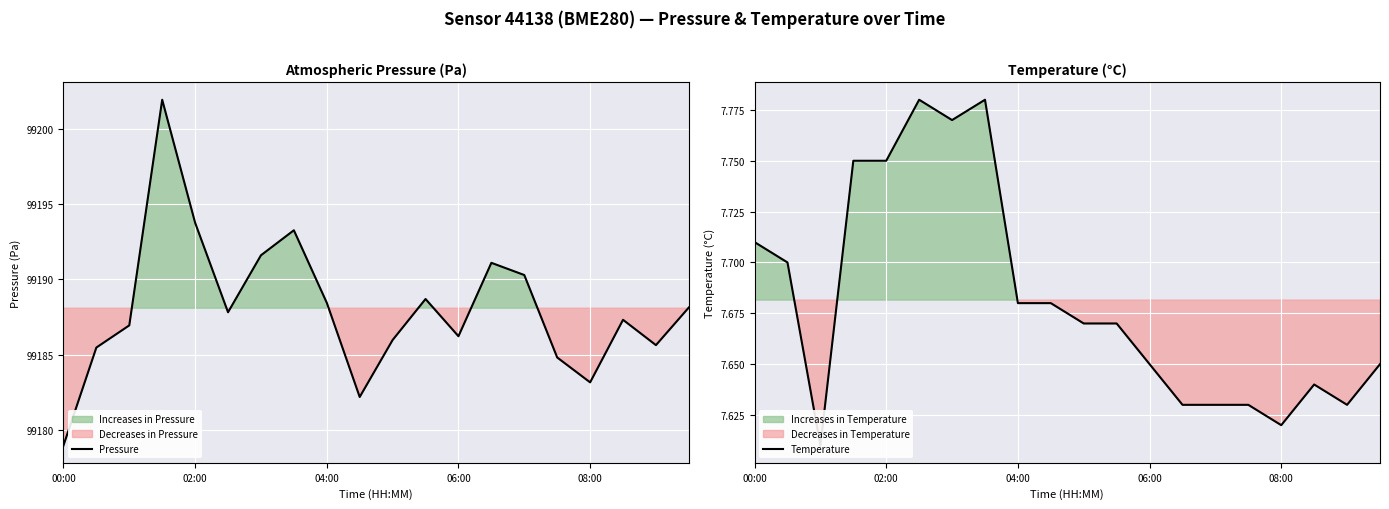

How many interior local peaks does the Pressure series have?

5